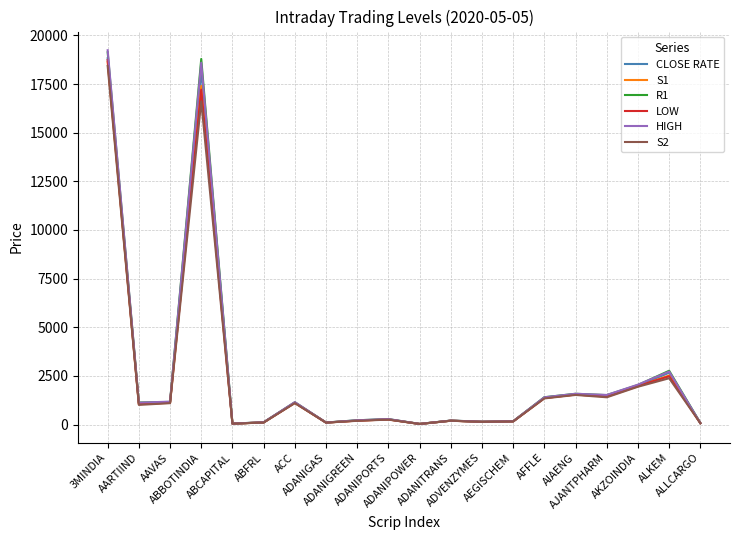

In HIGH, how many points are higher than both neighbors (excluding endpoints)?

6